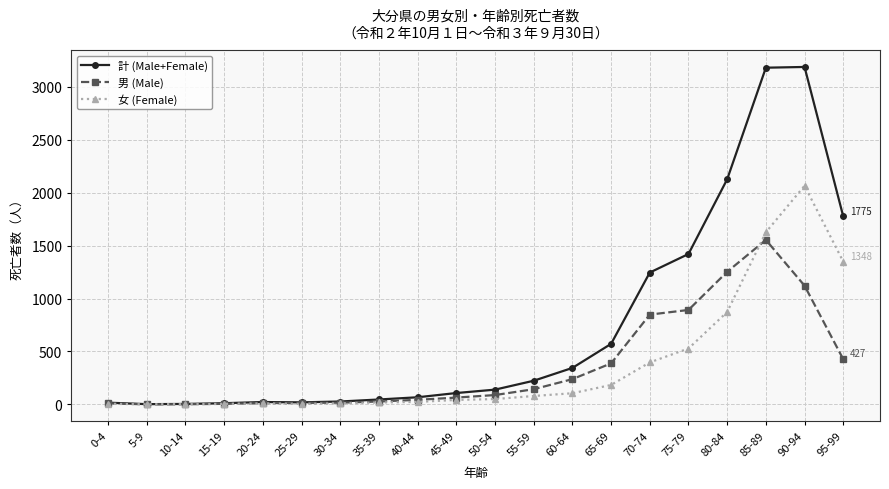

Is it true that 計 (Male+Female) equals 2125 at 80-84?

True